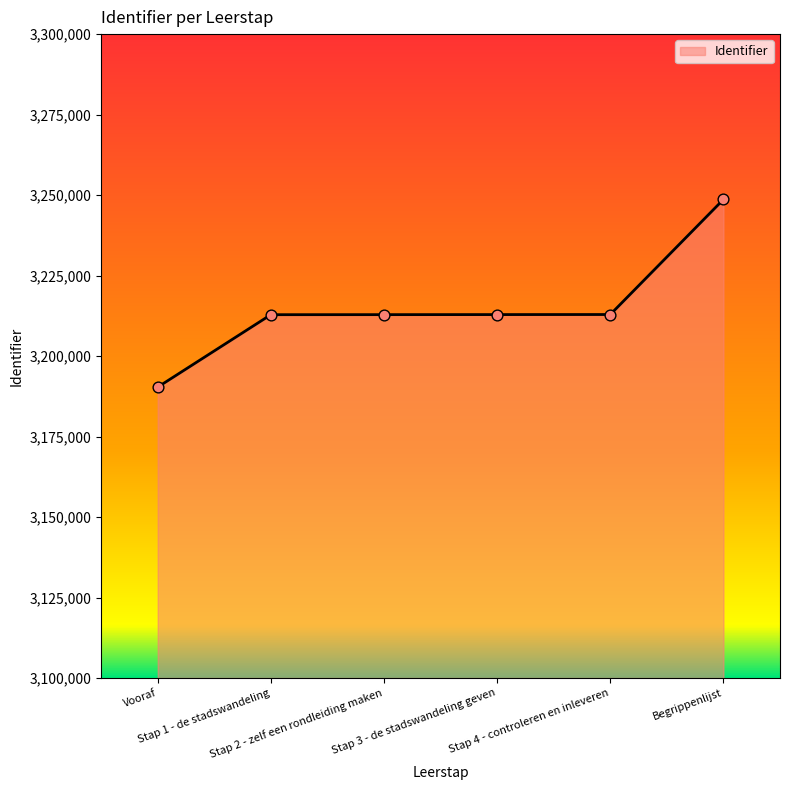

Approximately how many times larger is the value at Stap 1 - de stadswandeling compared to Begrippenlijst?

1.0